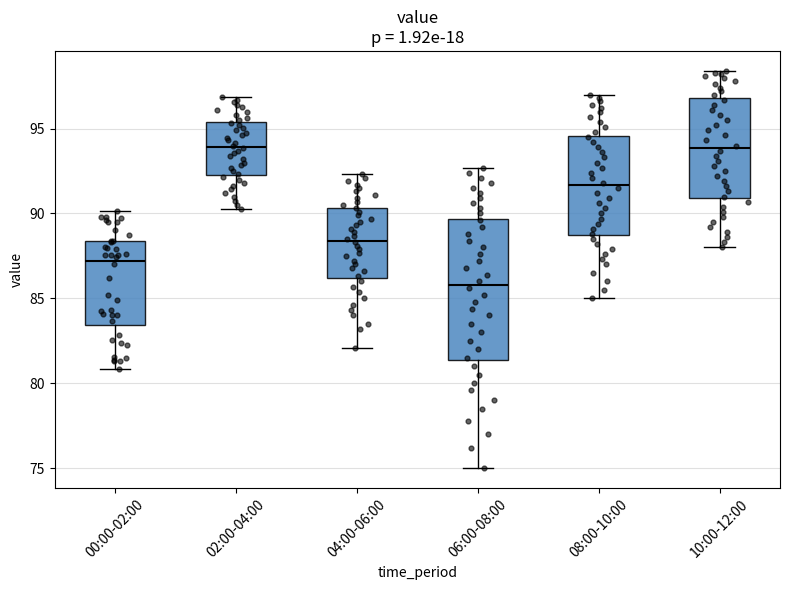

Reading left to right, read every box against the y-axis: the position of its median line, the range the box covers, and the ends of its whiskers. The values are not printed on the chart, so give them approximately, as read against the axis.

00:00-02:00: median 87.0, box 83.5 to 88.5, whiskers 81.0 to 90.0
02:00-04:00: median 94.0, box 92.5 to 95.5, whiskers 90.5 to 97.0
04:00-06:00: median 88.5, box 86.0 to 90.5, whiskers 82.0 to 92.5
06:00-08:00: median 86.0, box 81.5 to 89.5, whiskers 75.0 to 92.5
08:00-10:00: median 91.5, box 88.5 to 94.5, whiskers 85.0 to 97.0
10:00-12:00: median 94.0, box 91.0 to 97.0, whiskers 88.0 to 98.5